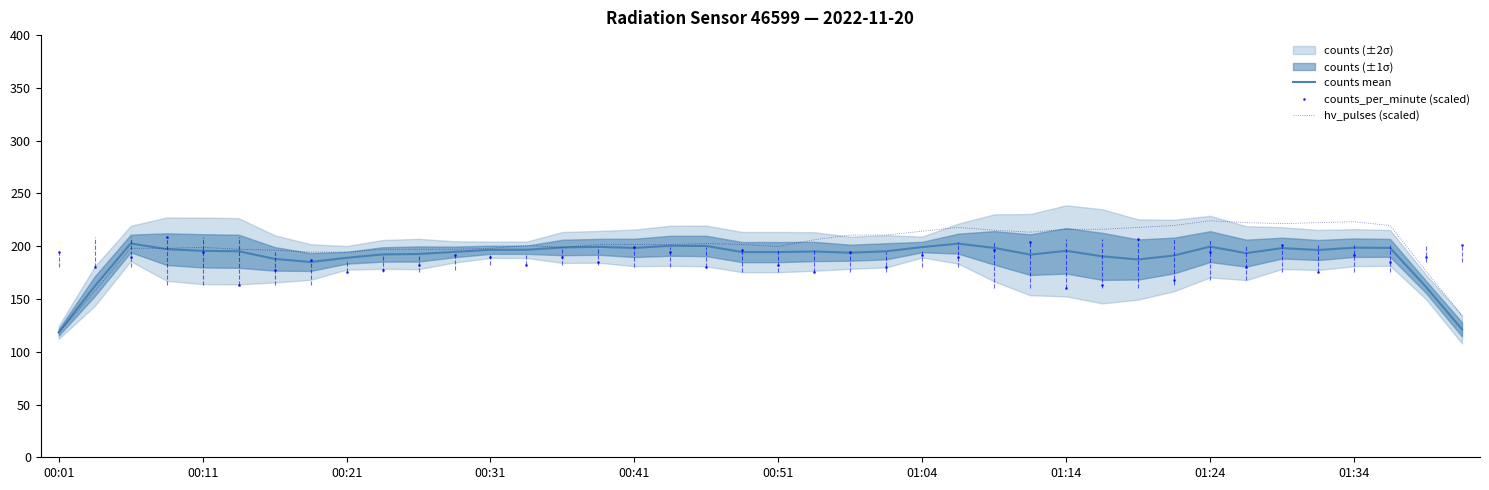

Where do counts mean and hv_pulses (scaled) first cross each other?

00:21 and 00:31